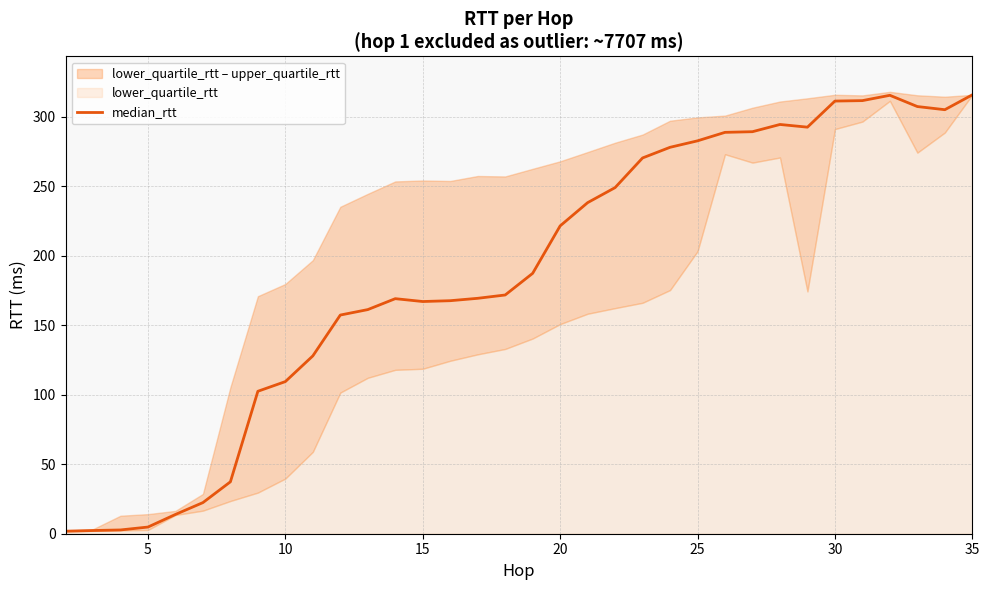

True or false: median_rtt has a value of 182.8 at 25.

False